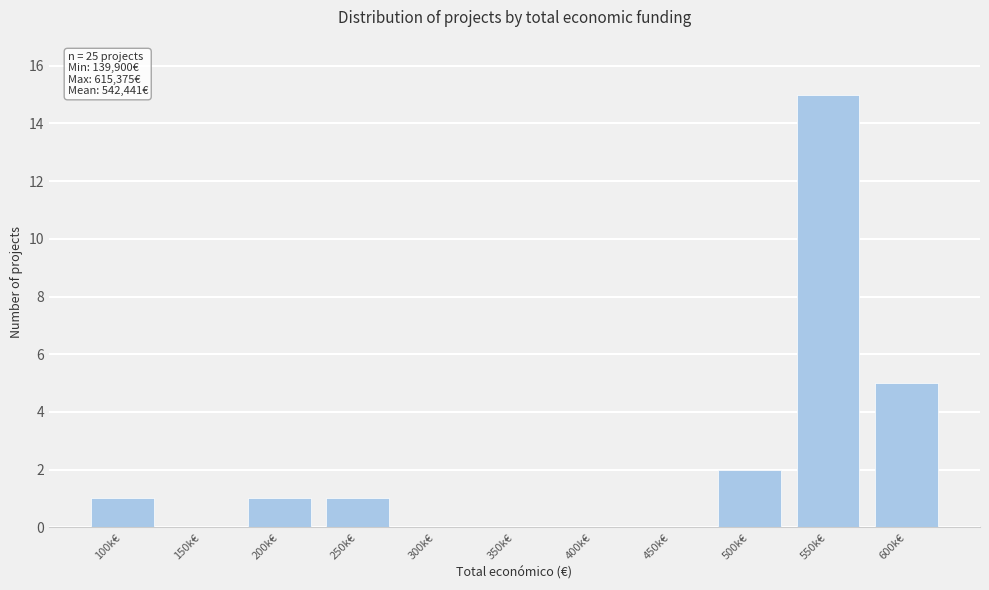

Reading right to left, what are all the values shown in this chart?

600k€=5	550k€=15	500k€=2	450k€=0	400k€=0	350k€=0	300k€=0	250k€=1	200k€=1	150k€=0	100k€=1